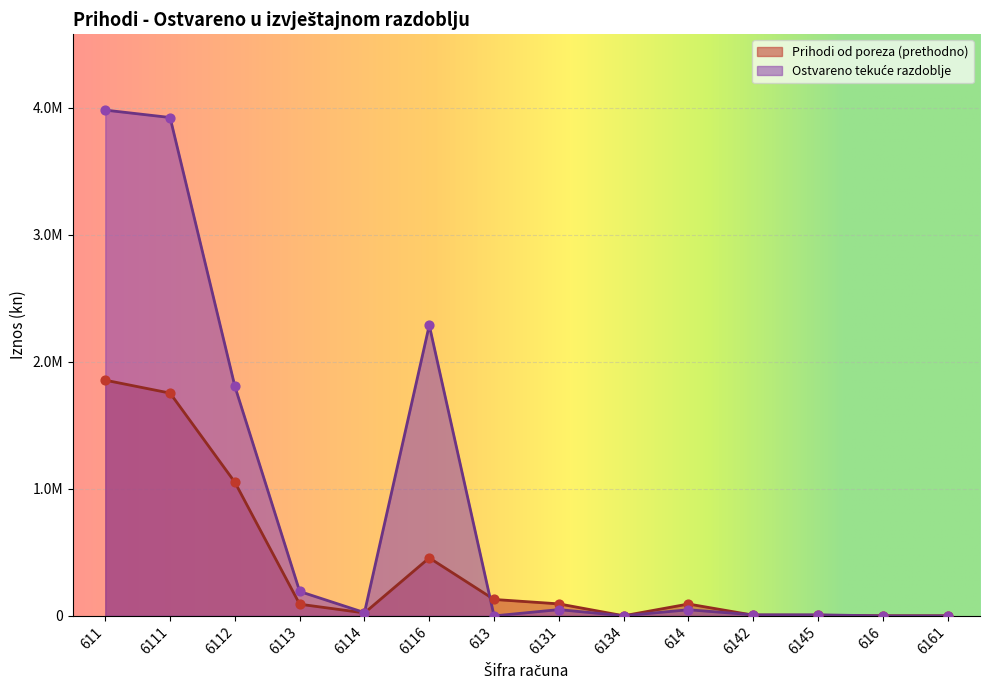

Which series reaches the maximum Y coordinate?

Ostvareno tekuće